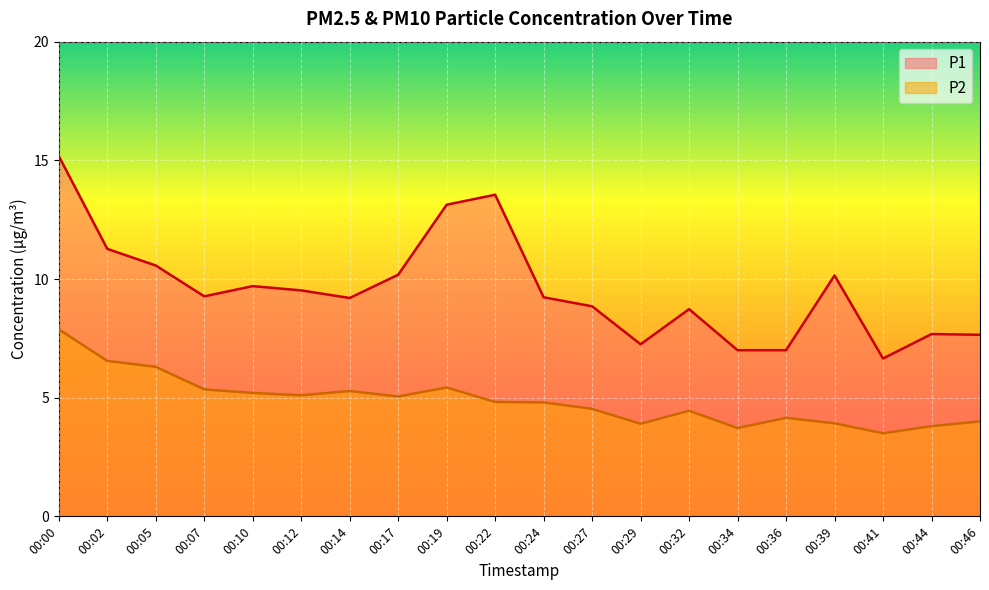

True or false: P1 and P2 intersect in this chart.

False